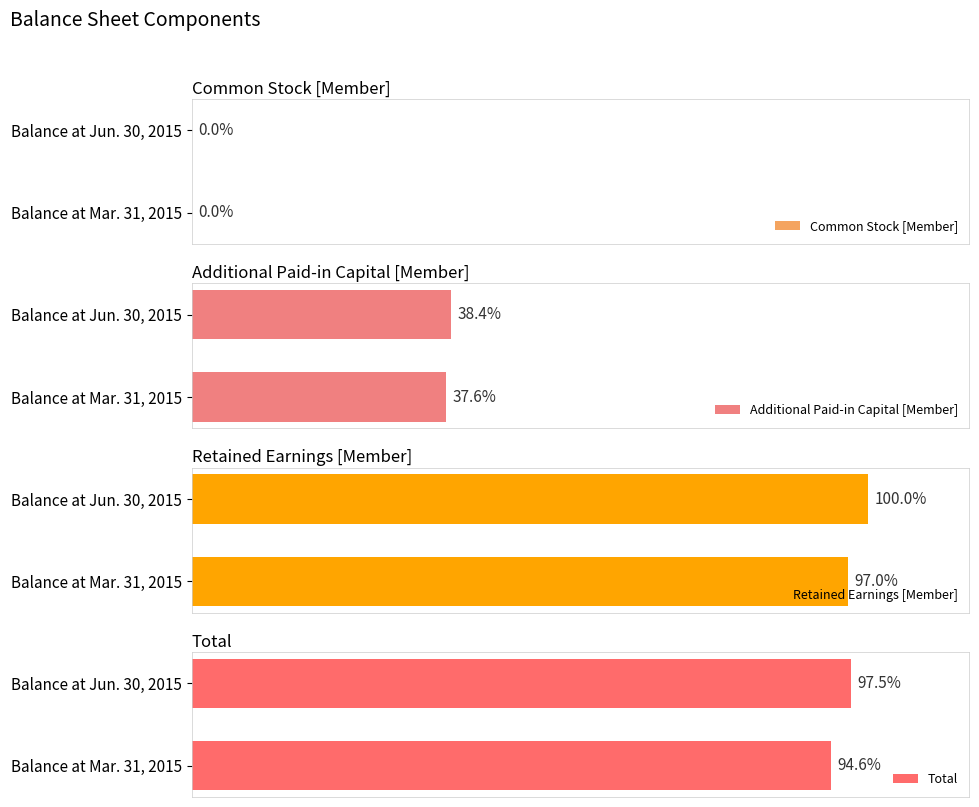

How many bars are there in each group?

4